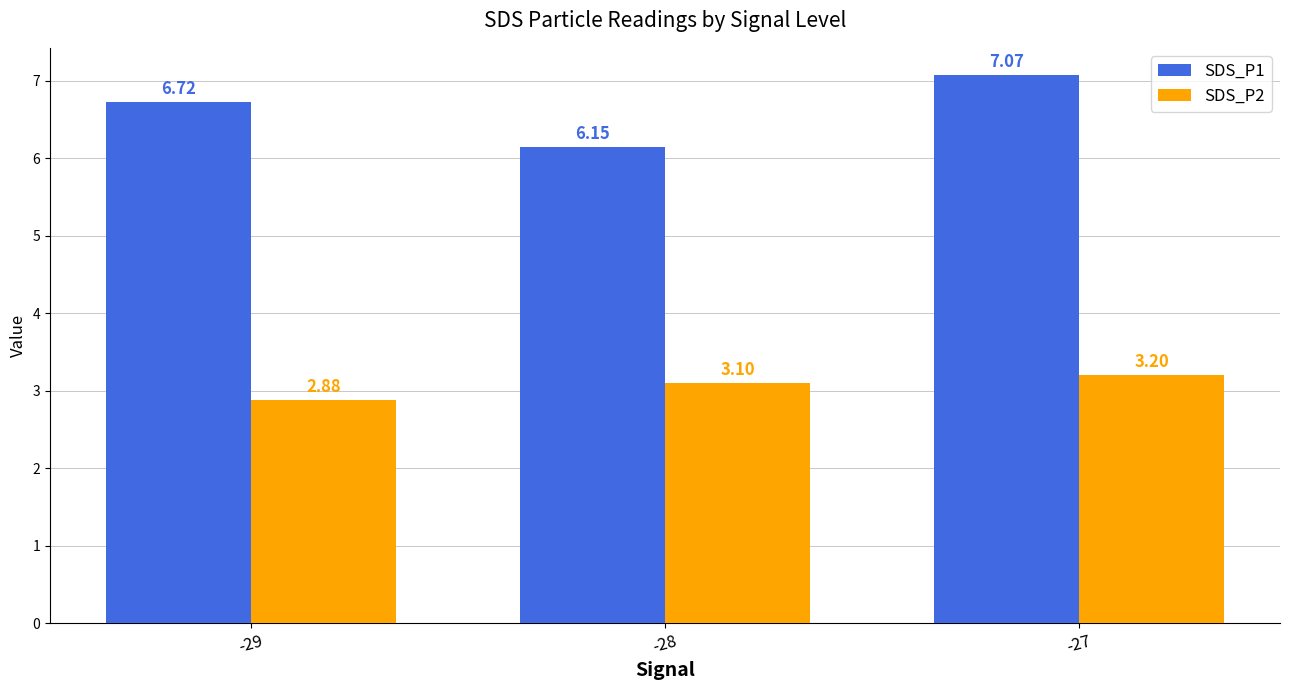

What is the approximate value of SDS_P1 at -29?

6.7